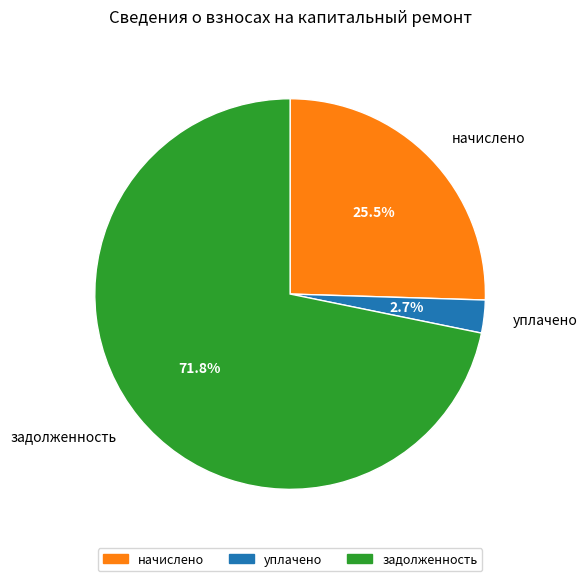

Is there a majority slice in this chart?

Yes